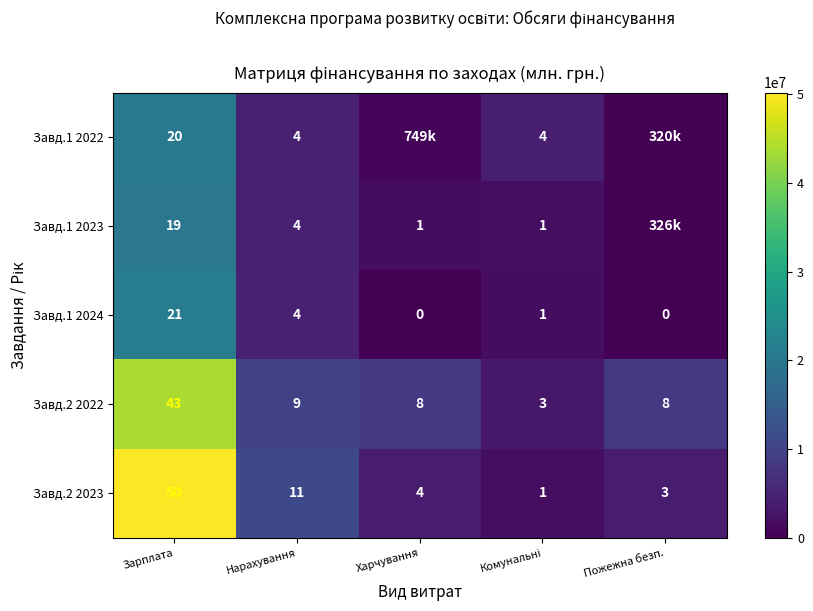

At Зарплата, list the series in order from largest to smallest.

Завд.2 2023, Завд.2 2022, Завд.1 2024, Завд.1 2022, Завд.1 2023